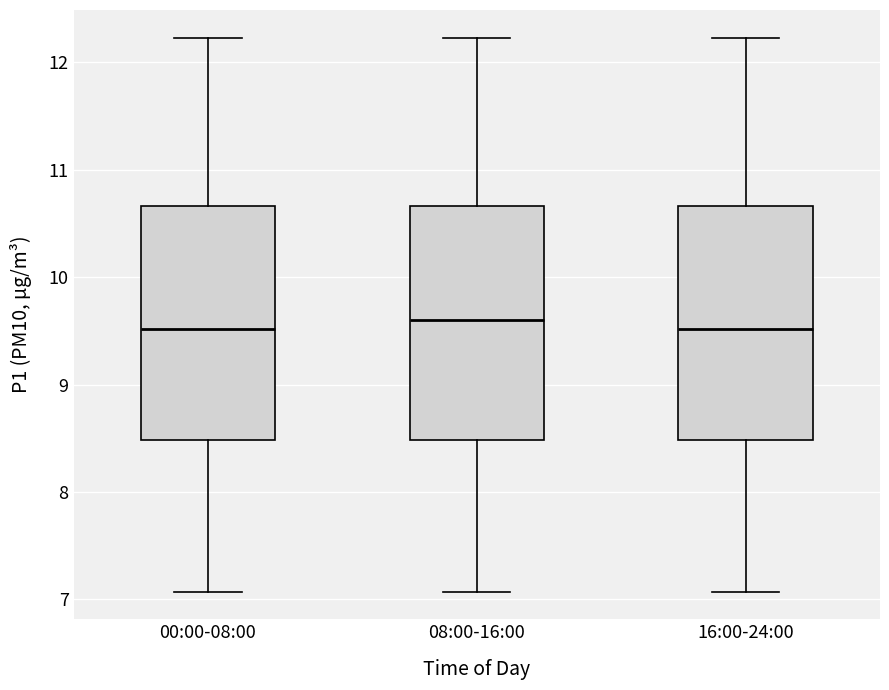

Where is the lower edge of the box for 08:00-16:00 on the y-axis? The values are not printed on the chart, so give them approximately, as read against the axis.

8.5